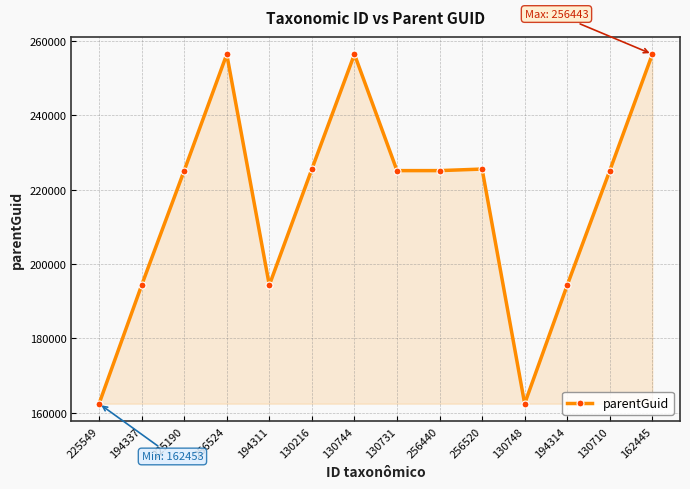

What is the greatest value displayed?

256443